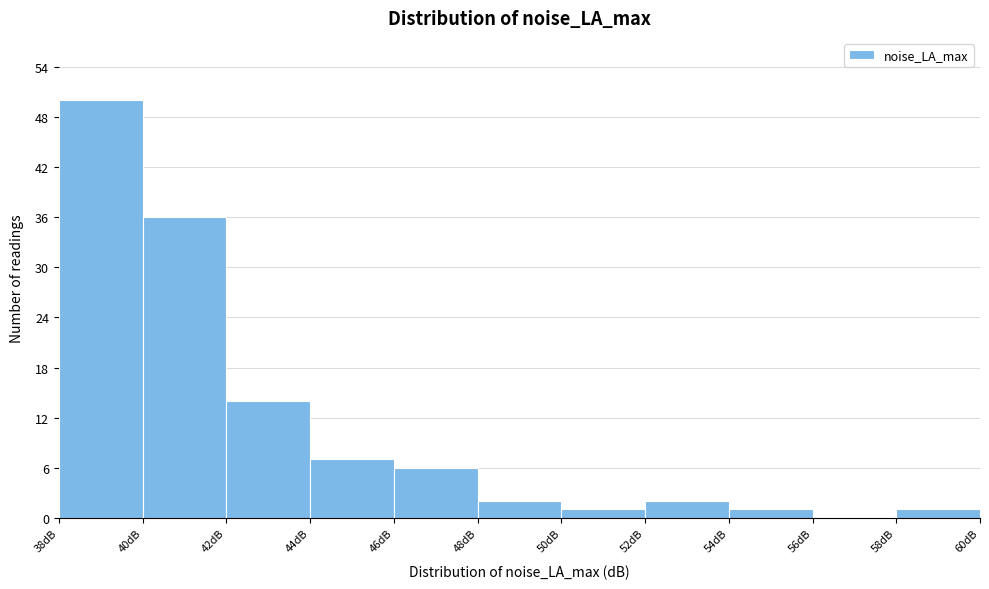

Reading left to right, list every bar in this chart as the range it spans on the x-axis followed by its height. The values are not printed on the chart, so give them approximately, as read against the axis.

38 to 40: 50
40 to 42: 36
42 to 44: 14
44 to 46: 7
46 to 48: 6
48 to 50: 2
50 to 52: 1
52 to 54: 2
54 to 56: 1
56 to 58: 0
58 to 60: 1